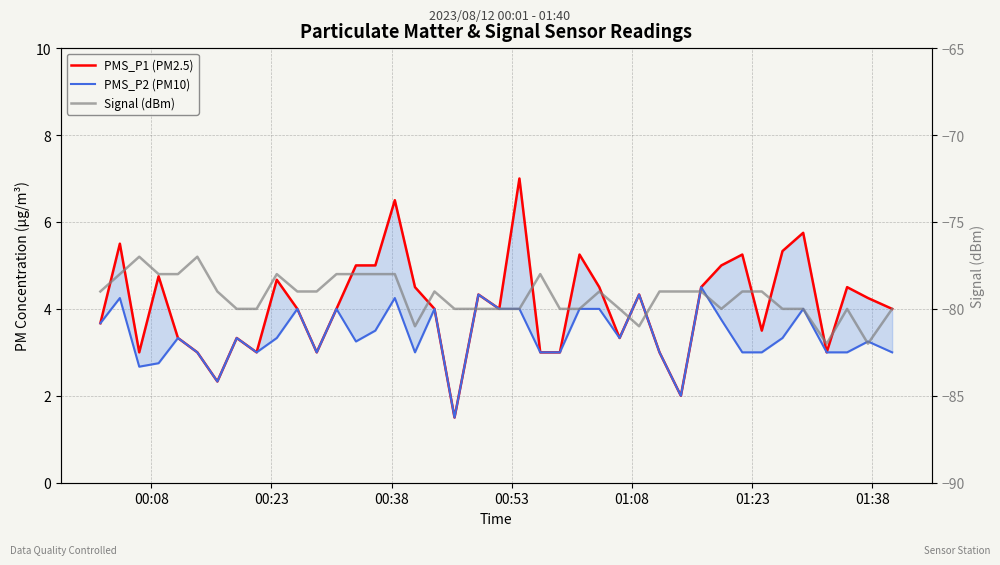

Reading right to left, transcribe all the data shown in this chart.

PMS_P1 (PM2.5): 4.0	4.2	4.5	3.0	5.8	5.3	3.5	5.2	5.0	4.5	2.0	3.0	4.3	3.3	4.5	5.2	3.0	3.0	7.0	4.0	4.3	1.5	4.0	4.5	6.5	5.0	5.0	4.0	3.0	4.0	4.7	3.0	3.3	2.3	3.0	3.3	4.8	3.0	5.5	3.7
PMS_P2 (PM10): 3.0	3.2	3.0	3.0	4.0	3.3	3.0	3.0	3.8	4.5	2.0	3.0	4.3	3.3	4.0	4.0	3.0	3.0	4.0	4.0	4.3	1.5	4.0	3.0	4.2	3.5	3.2	4.0	3.0	4.0	3.3	3.0	3.3	2.3	3.0	3.3	2.8	2.7	4.2	3.7
Signal (dBm): -80.0	-82.0	-80.0	-82.0	-80.0	-80.0	-79.0	-79.0	-80.0	-79.0	-79.0	-79.0	-81.0	-80.0	-79.0	-80.0	-80.0	-78.0	-80.0	-80.0	-80.0	-80.0	-79.0	-81.0	-78.0	-78.0	-78.0	-78.0	-79.0	-79.0	-78.0	-80.0	-80.0	-79.0	-77.0	-78.0	-78.0	-77.0	-78.0	-79.0